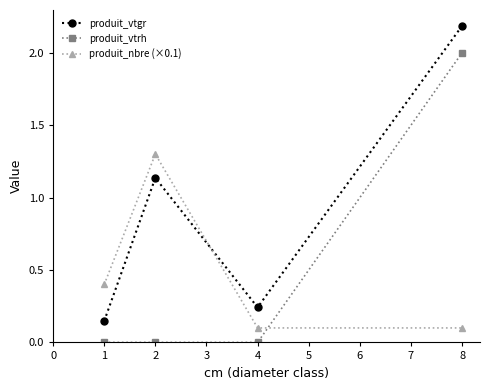

Count the number of categories in the chart.

4